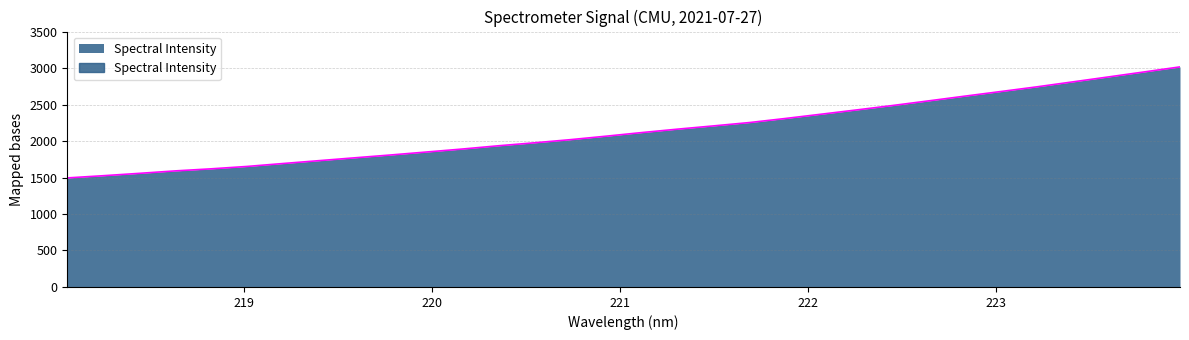

What is the greatest value displayed?

3015.7